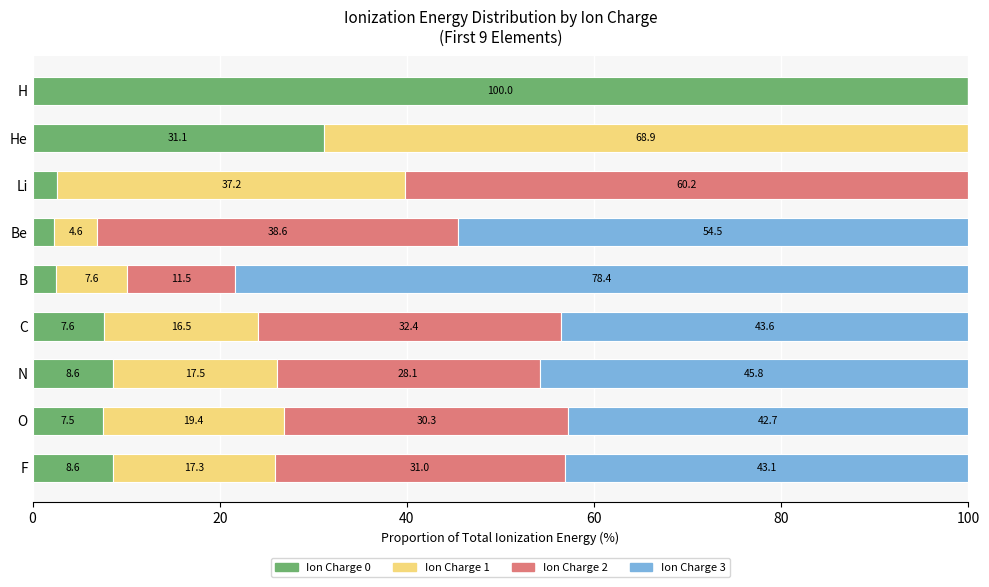

The Ion Charge 0 series shows 31.1 at He. True or false?

True